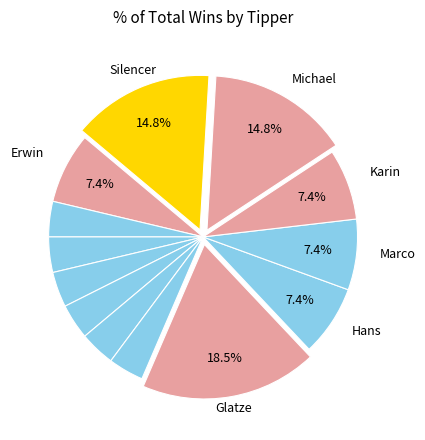

How many segments does this pie chart have?

13